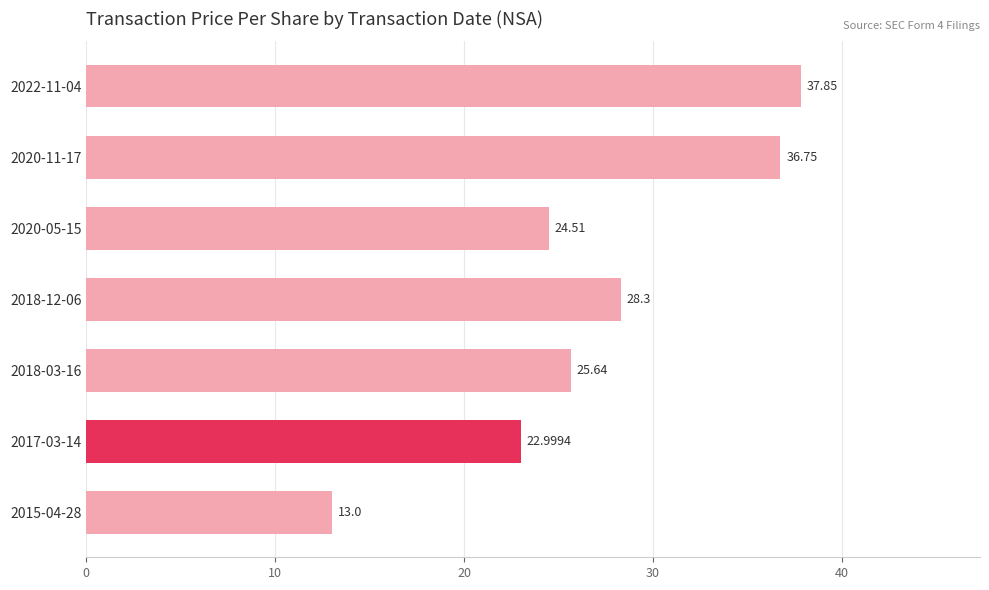

What is the greatest value displayed?

37.9